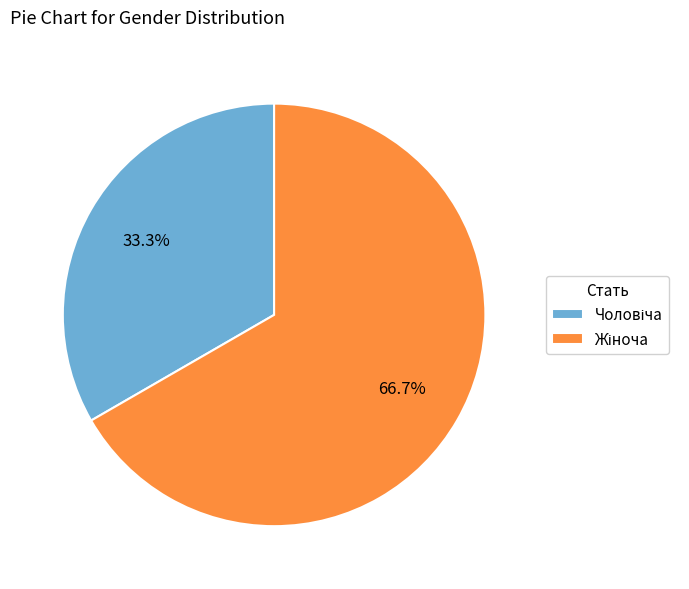

Is there any slice that represents more than half of the pie?

Yes